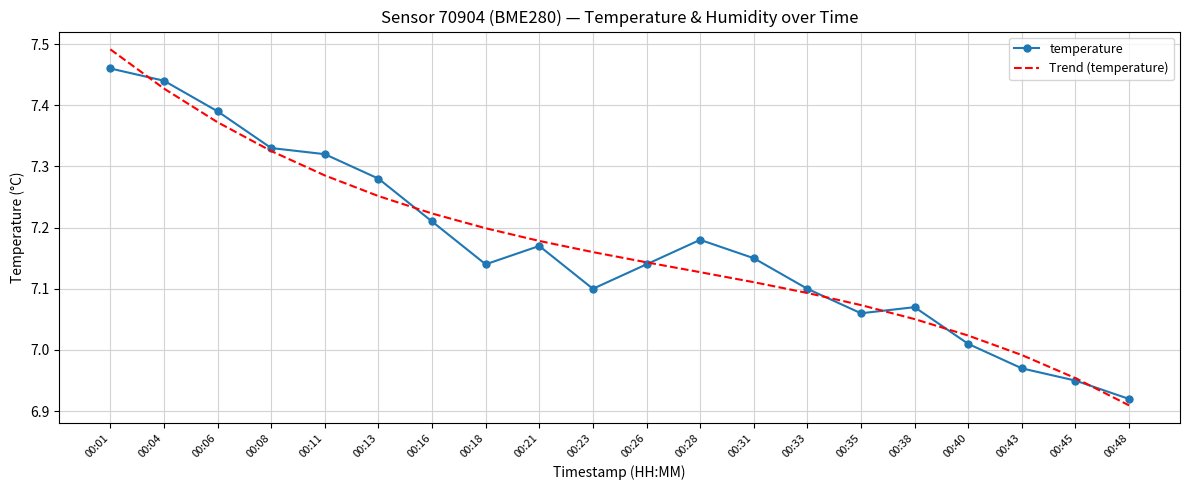

Which category has the highest value in the temperature series?

00:01